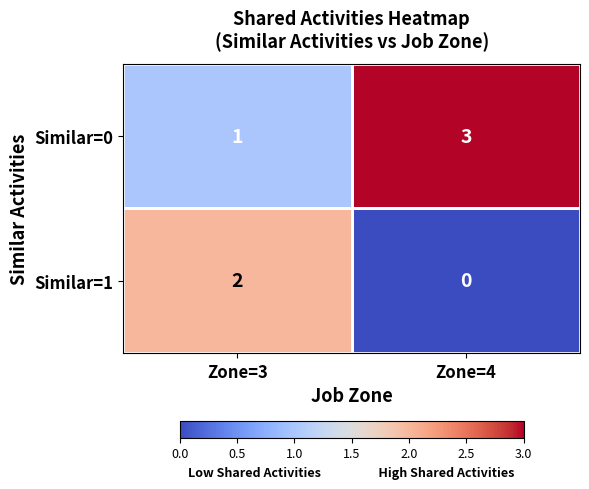

Which category has the lowest value in the Similar=0 series?

Zone=3